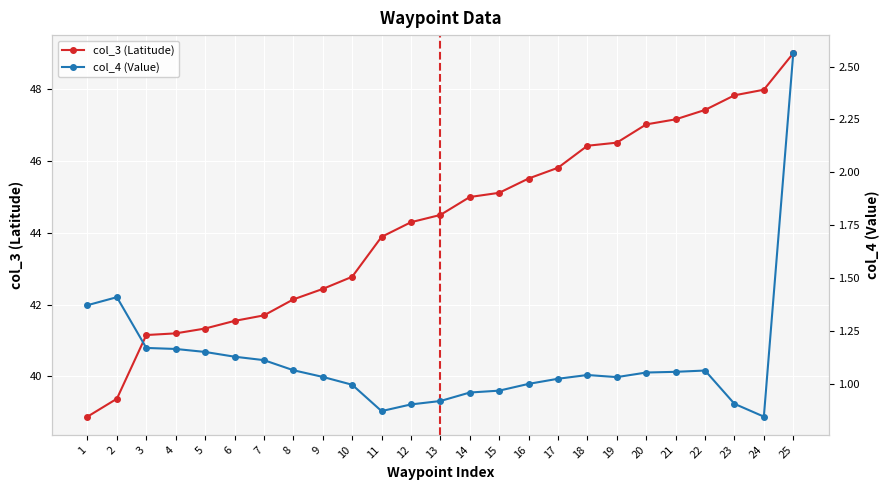

In col_4 (Value), how many points are lower than both neighbors (excluding endpoints)?

3